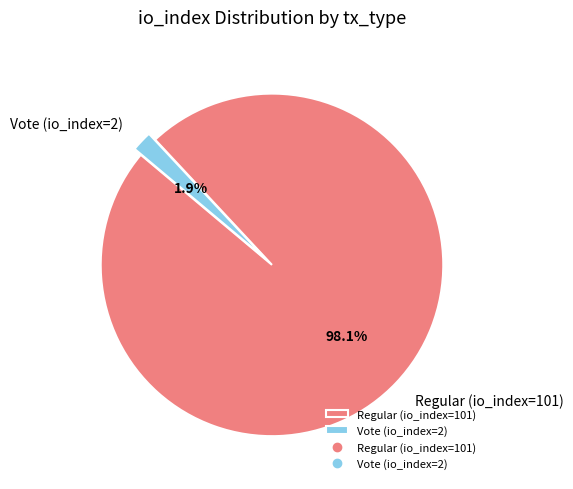

Which slice represents more than half of the pie?

Regular (io_index=101)